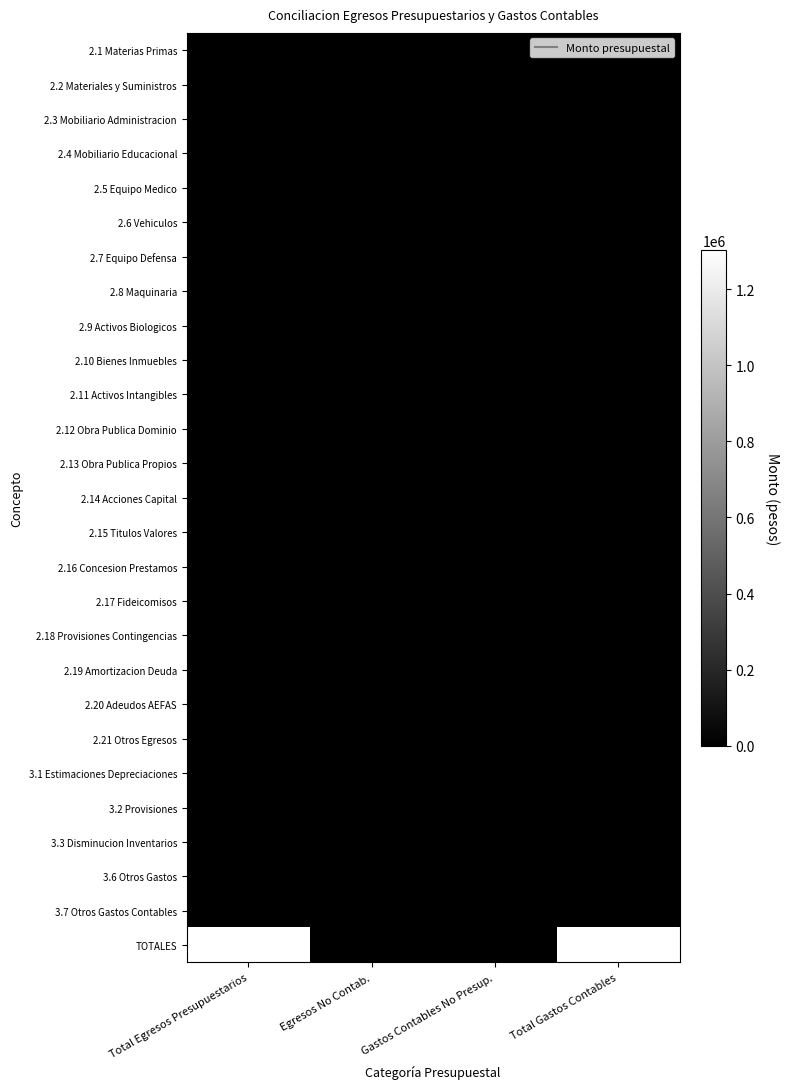

Reading left to right, what are all the values shown in this chart?

2.1 Materias Primas: Total Egresos Presupuestarios=0.0	Egresos No Contab.=0.0	Gastos Contables No Presup.=0.0	Total Gastos Contables=0.0
2.2 Materiales y Suministros: Total Egresos Presupuestarios=0.0	Egresos No Contab.=0.0	Gastos Contables No Presup.=0.0	Total Gastos Contables=0.0
2.3 Mobiliario Administracion: Total Egresos Presupuestarios=0.0	Egresos No Contab.=0.0	Gastos Contables No Presup.=0.0	Total Gastos Contables=0.0
2.4 Mobiliario Educacional: Total Egresos Presupuestarios=0.0	Egresos No Contab.=0.0	Gastos Contables No Presup.=0.0	Total Gastos Contables=0.0
2.5 Equipo Medico: Total Egresos Presupuestarios=0.0	Egresos No Contab.=0.0	Gastos Contables No Presup.=0.0	Total Gastos Contables=0.0
2.6 Vehiculos: Total Egresos Presupuestarios=0.0	Egresos No Contab.=0.0	Gastos Contables No Presup.=0.0	Total Gastos Contables=0.0
2.7 Equipo Defensa: Total Egresos Presupuestarios=0.0	Egresos No Contab.=0.0	Gastos Contables No Presup.=0.0	Total Gastos Contables=0.0
2.8 Maquinaria: Total Egresos Presupuestarios=0.0	Egresos No Contab.=0.0	Gastos Contables No Presup.=0.0	Total Gastos Contables=0.0
2.9 Activos Biologicos: Total Egresos Presupuestarios=0.0	Egresos No Contab.=0.0	Gastos Contables No Presup.=0.0	Total Gastos Contables=0.0
2.10 Bienes Inmuebles: Total Egresos Presupuestarios=0.0	Egresos No Contab.=0.0	Gastos Contables No Presup.=0.0	Total Gastos Contables=0.0
2.11 Activos Intangibles: Total Egresos Presupuestarios=0.0	Egresos No Contab.=0.0	Gastos Contables No Presup.=0.0	Total Gastos Contables=0.0
2.12 Obra Publica Dominio: Total Egresos Presupuestarios=0.0	Egresos No Contab.=0.0	Gastos Contables No Presup.=0.0	Total Gastos Contables=0.0
2.13 Obra Publica Propios: Total Egresos Presupuestarios=0.0	Egresos No Contab.=0.0	Gastos Contables No Presup.=0.0	Total Gastos Contables=0.0
2.14 Acciones Capital: Total Egresos Presupuestarios=0.0	Egresos No Contab.=0.0	Gastos Contables No Presup.=0.0	Total Gastos Contables=0.0
2.15 Titulos Valores: Total Egresos Presupuestarios=0.0	Egresos No Contab.=0.0	Gastos Contables No Presup.=0.0	Total Gastos Contables=0.0
2.16 Concesion Prestamos: Total Egresos Presupuestarios=0.0	Egresos No Contab.=0.0	Gastos Contables No Presup.=0.0	Total Gastos Contables=0.0
2.17 Fideicomisos: Total Egresos Presupuestarios=0.0	Egresos No Contab.=0.0	Gastos Contables No Presup.=0.0	Total Gastos Contables=0.0
2.18 Provisiones Contingencias: Total Egresos Presupuestarios=0.0	Egresos No Contab.=0.0	Gastos Contables No Presup.=0.0	Total Gastos Contables=0.0
2.19 Amortizacion Deuda: Total Egresos Presupuestarios=0.0	Egresos No Contab.=0.0	Gastos Contables No Presup.=0.0	Total Gastos Contables=0.0
2.20 Adeudos AEFAS: Total Egresos Presupuestarios=0.0	Egresos No Contab.=0.0	Gastos Contables No Presup.=0.0	Total Gastos Contables=0.0
2.21 Otros Egresos: Total Egresos Presupuestarios=0.0	Egresos No Contab.=0.0	Gastos Contables No Presup.=0.0	Total Gastos Contables=0.0
3.1 Estimaciones Depreciaciones: Total Egresos Presupuestarios=0.0	Egresos No Contab.=0.0	Gastos Contables No Presup.=0.0	Total Gastos Contables=0.0
3.2 Provisiones: Total Egresos Presupuestarios=0.0	Egresos No Contab.=0.0	Gastos Contables No Presup.=0.0	Total Gastos Contables=0.0
3.3 Disminucion Inventarios: Total Egresos Presupuestarios=0.0	Egresos No Contab.=0.0	Gastos Contables No Presup.=0.0	Total Gastos Contables=0.0
3.6 Otros Gastos: Total Egresos Presupuestarios=0.0	Egresos No Contab.=0.0	Gastos Contables No Presup.=0.0	Total Gastos Contables=0.0
3.7 Otros Gastos Contables: Total Egresos Presupuestarios=0.0	Egresos No Contab.=0.0	Gastos Contables No Presup.=0.0	Total Gastos Contables=0.0
TOTALES: Total Egresos Presupuestarios=1303883.1	Egresos No Contab.=0.0	Gastos Contables No Presup.=0.0	Total Gastos Contables=1303883.1